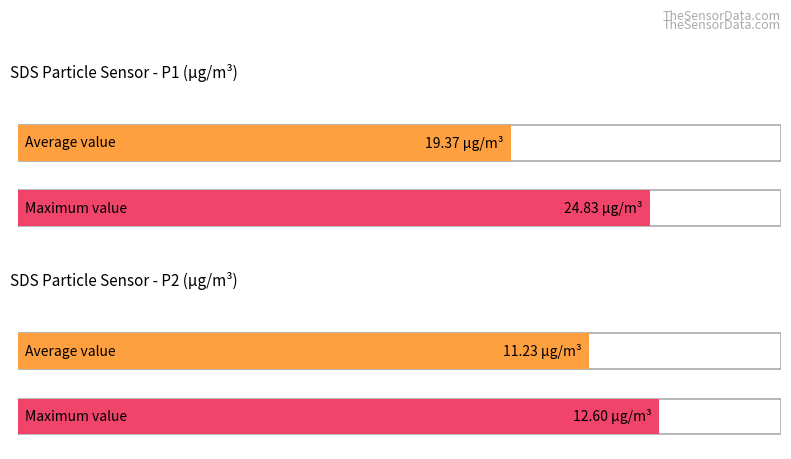

What is the difference between the highest and lowest values at SDS_P1?

5.5